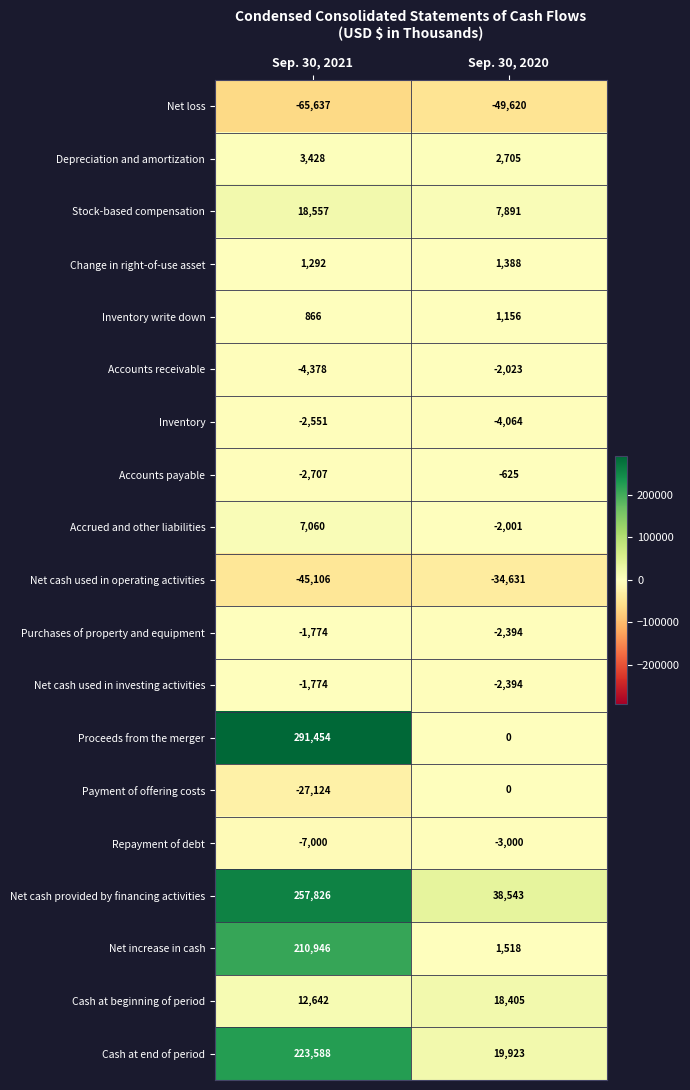

What is the average value of the Accounts payable series?

-1666